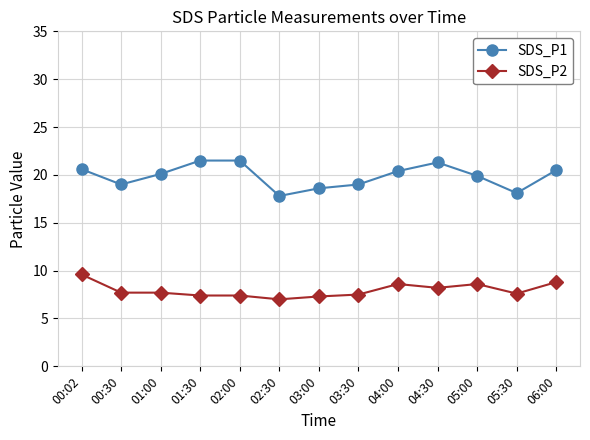

What is the sum of the SDS_P2 values at 03:30 and 00:02?

17.1